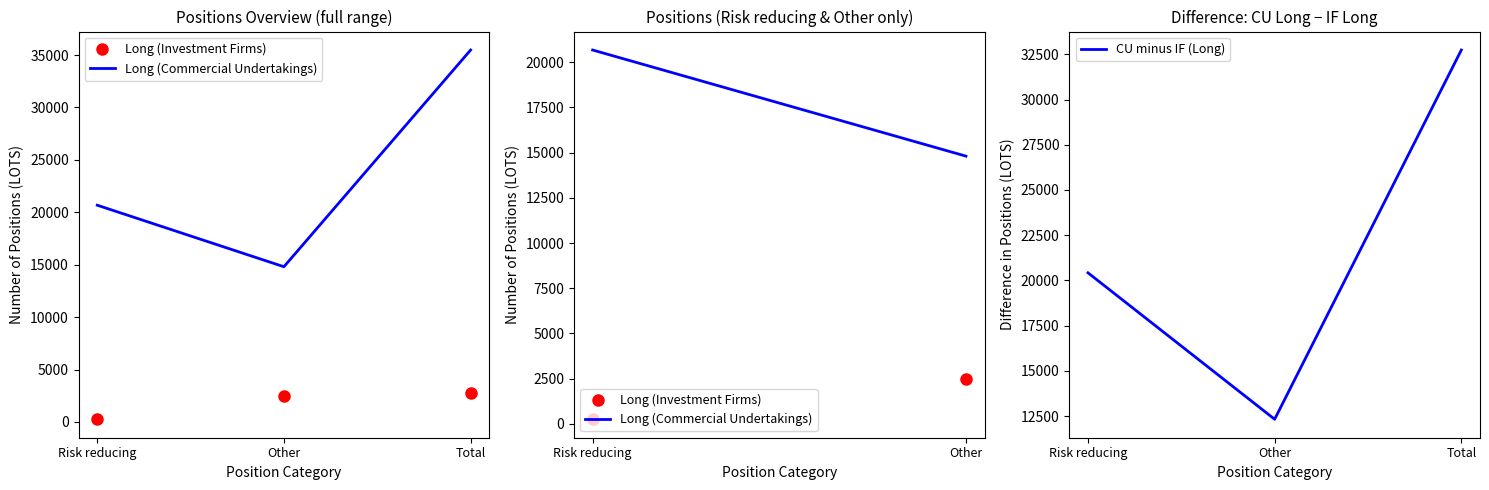

The value of CU minus IF (Long) at Risk reducing is 20420. True or false?

True